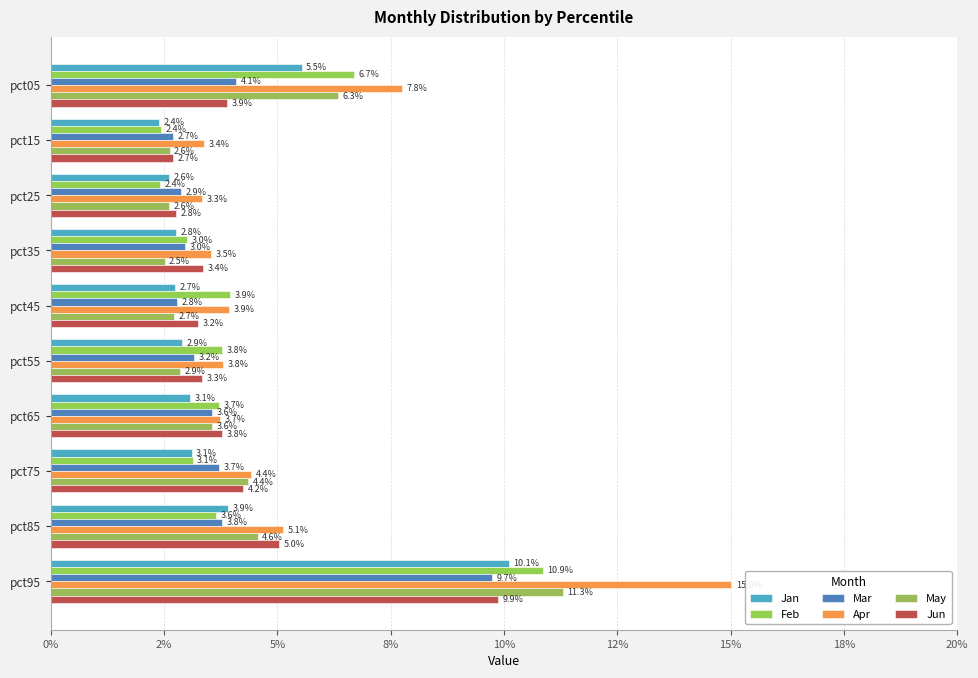

Which series has the widest spread of values?

Apr